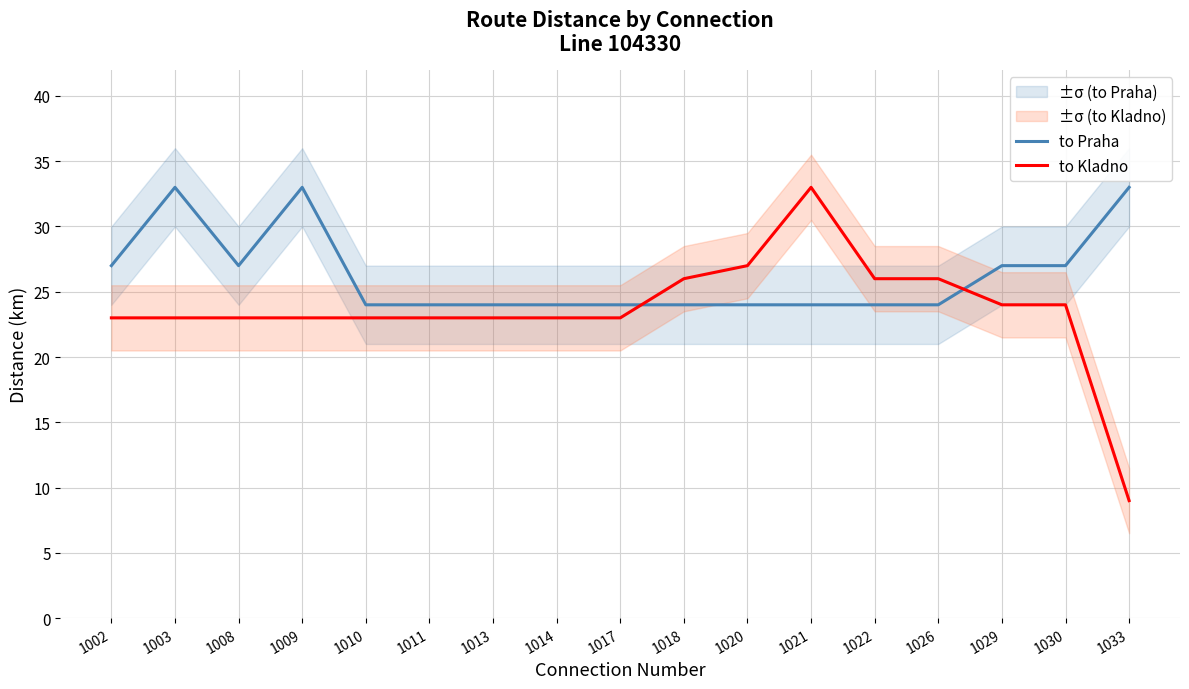

Is the value of to Kladno at 1033 greater than the value of to Praha at 1002?

No